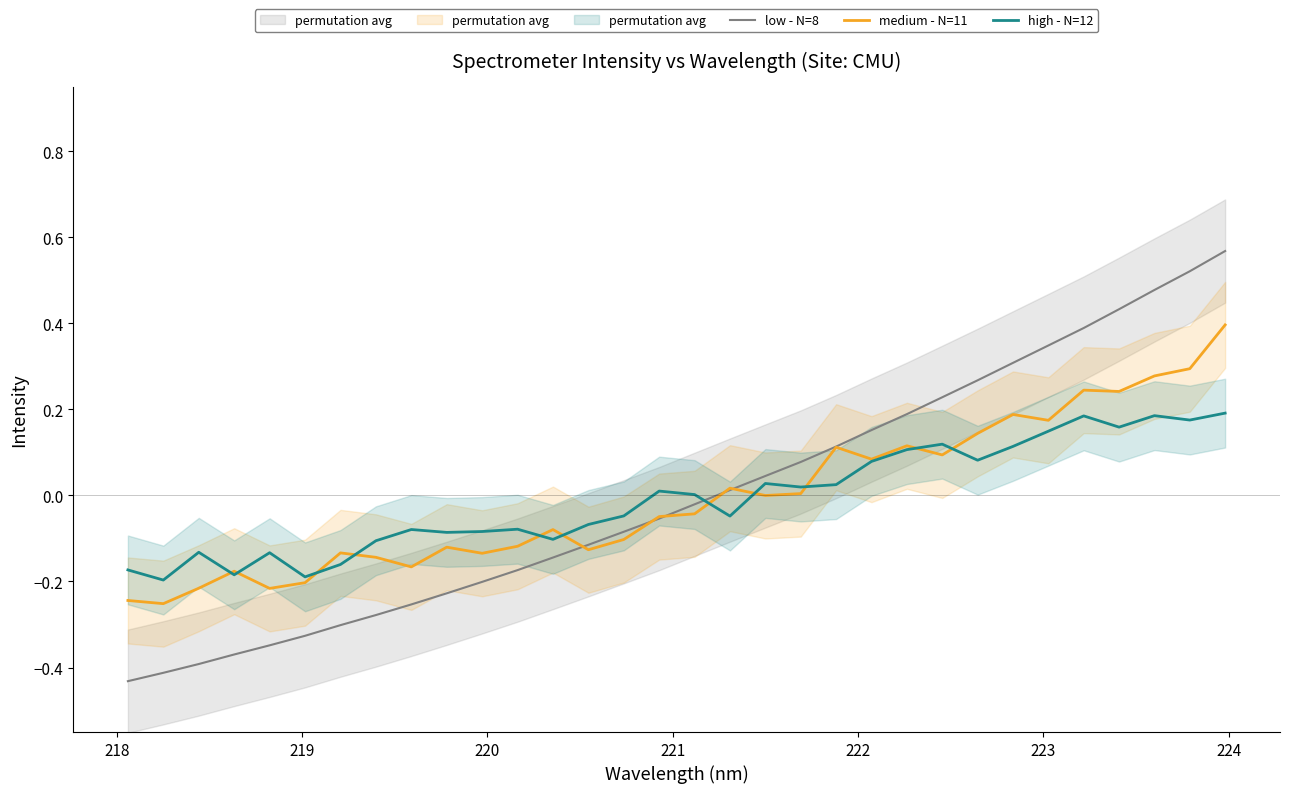

Which series has the largest range (max minus min)?

low - N=8